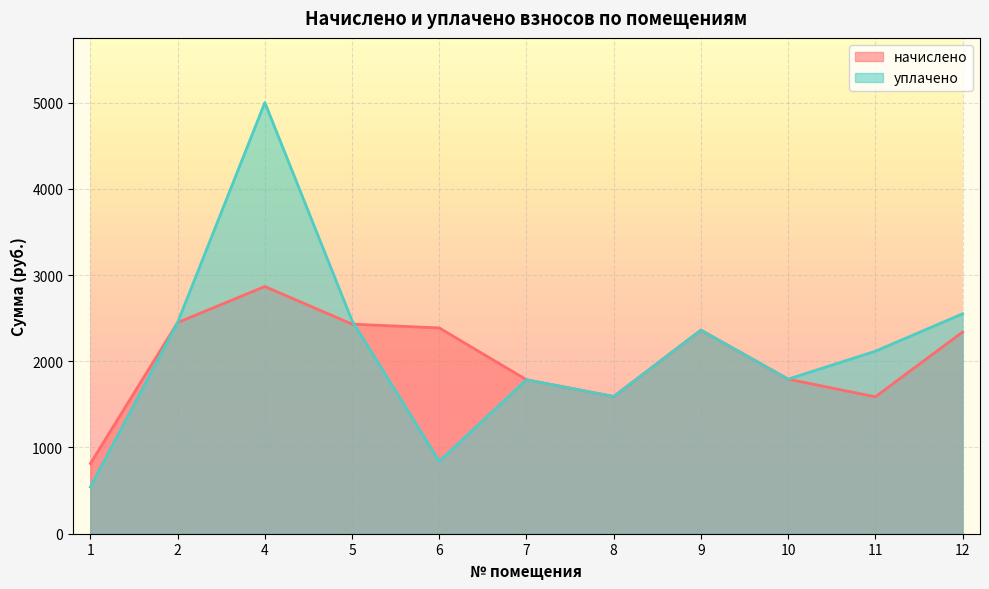

At which label does начислено first exceed 2338?

2